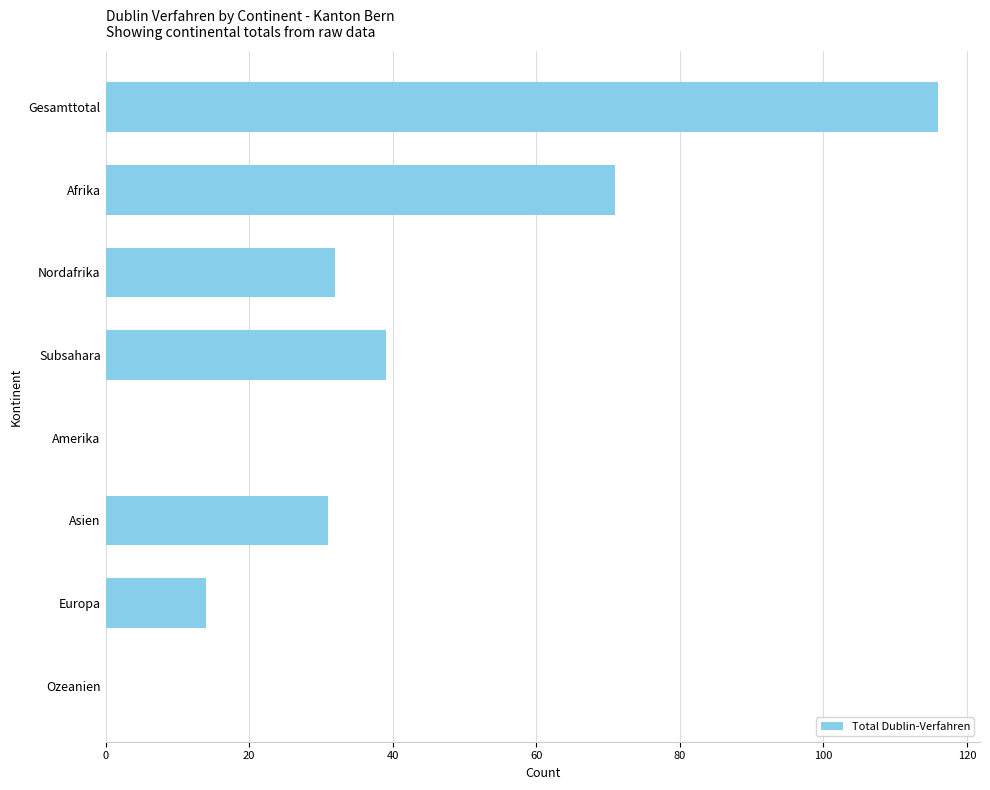

What is the sum of all values?

303